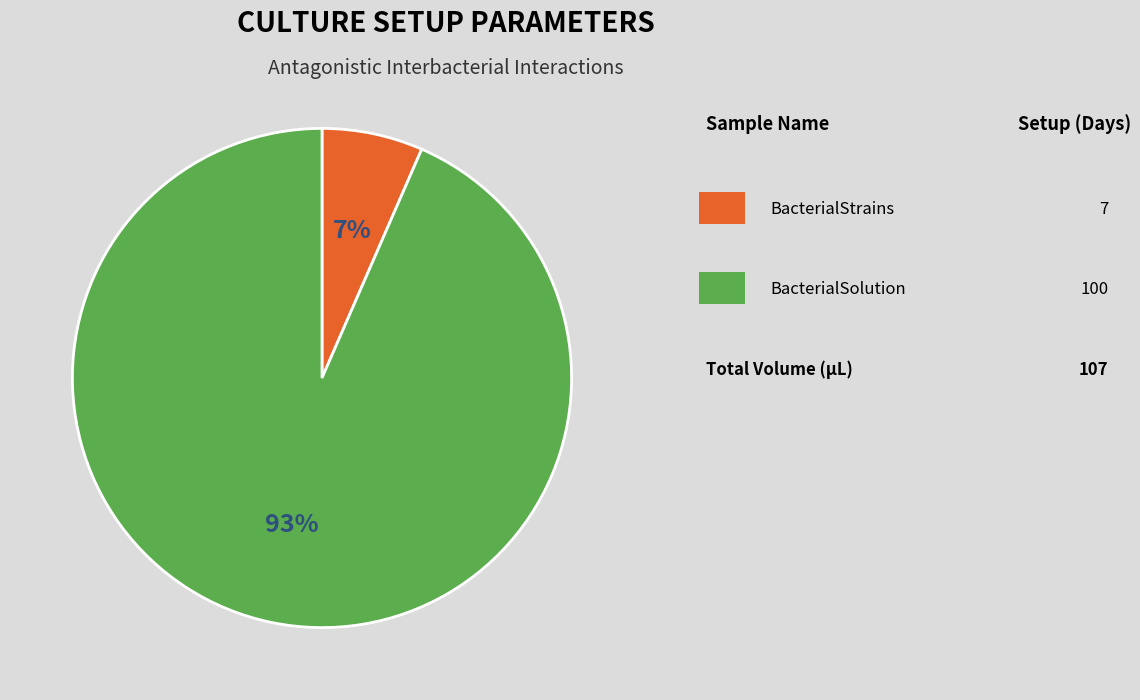

Rank the categories by value from highest to lowest.

BacterialSolution, BacterialStrains